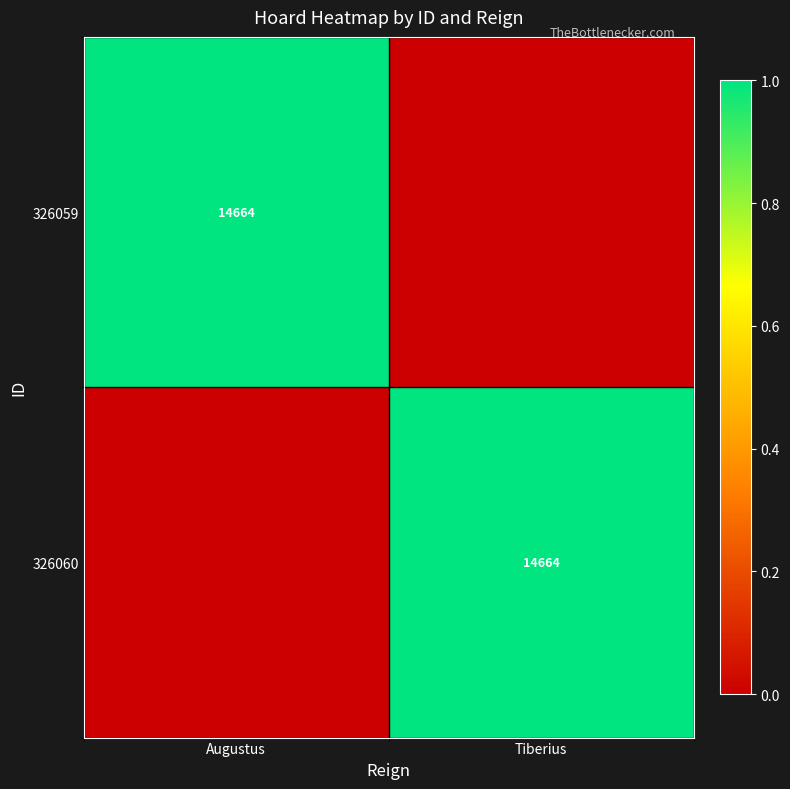

The 326059 series shows 19152 at Augustus. True or false?

False